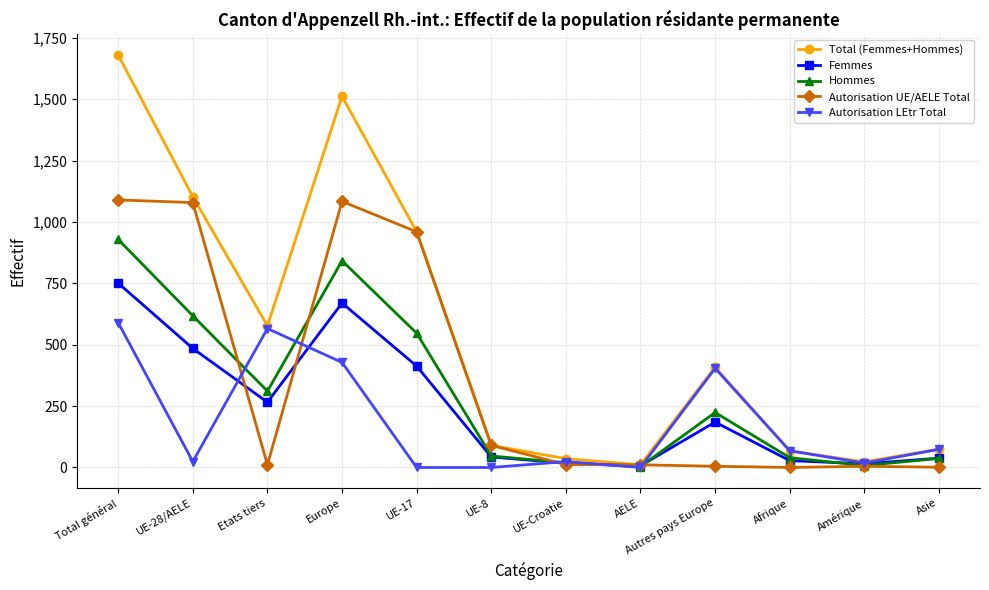

Which series changed the most between Etats tiers and UE-17?

Autorisation UE/AELE Total